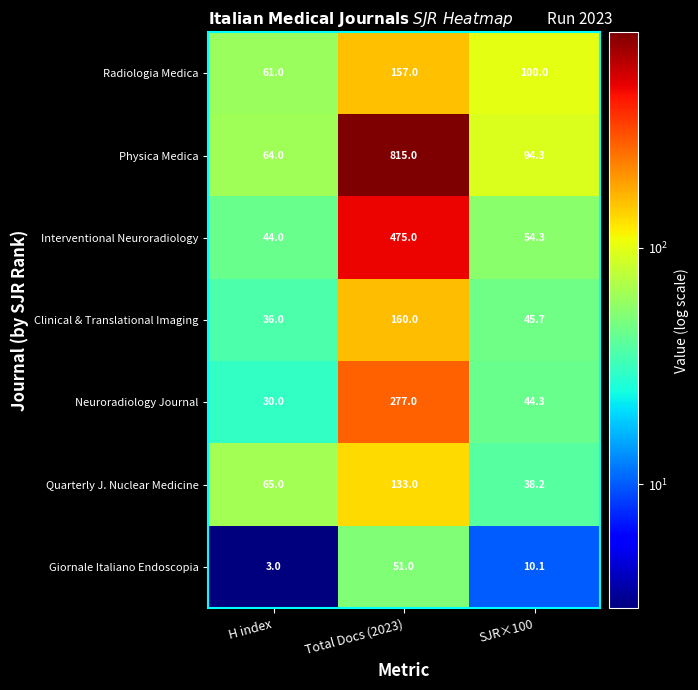

Reading right to left, list all the values displayed in this chart.

Radiologia Medica: SJR×100=100.0	Total Docs (2023)=157.0	H index=61.0
Physica Medica: SJR×100=94.3	Total Docs (2023)=815.0	H index=64.0
Interventional Neuroradiology: SJR×100=54.3	Total Docs (2023)=475.0	H index=44.0
Clinical & Translational Imaging: SJR×100=45.7	Total Docs (2023)=160.0	H index=36.0
Neuroradiology Journal: SJR×100=44.3	Total Docs (2023)=277.0	H index=30.0
Quarterly J. Nuclear Medicine: SJR×100=38.2	Total Docs (2023)=133.0	H index=65.0
Giornale Italiano Endoscopia: SJR×100=10.1	Total Docs (2023)=51.0	H index=3.0